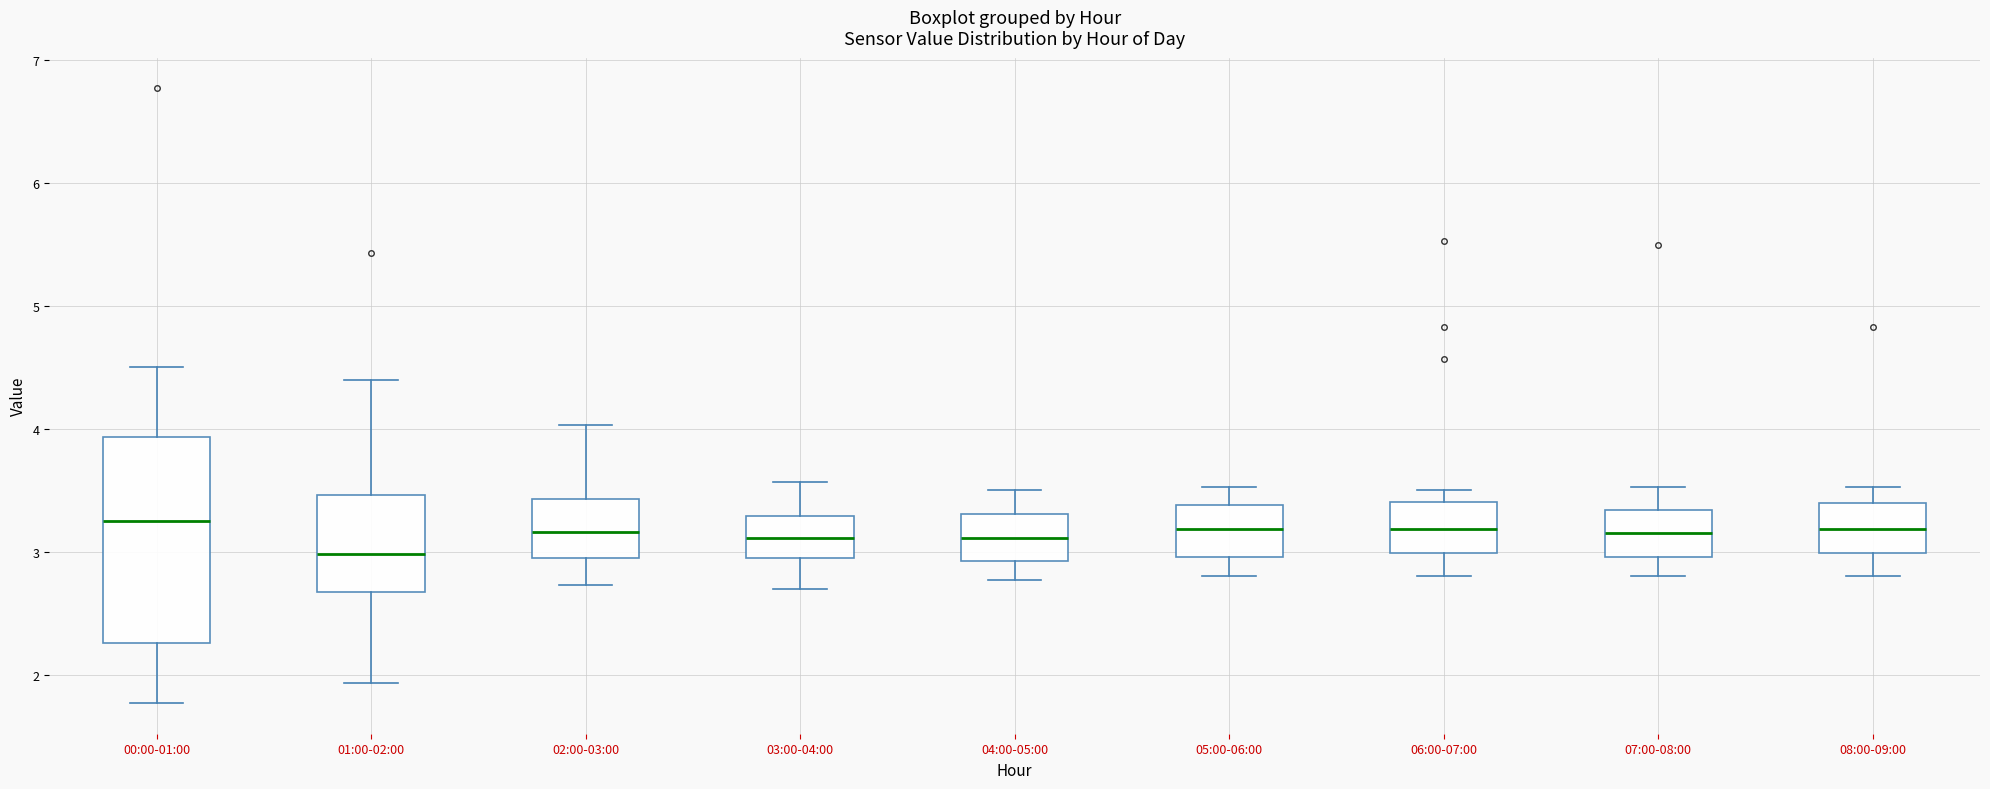

Which box is the tallest, from its lower edge to its upper edge?

00:00-01:00